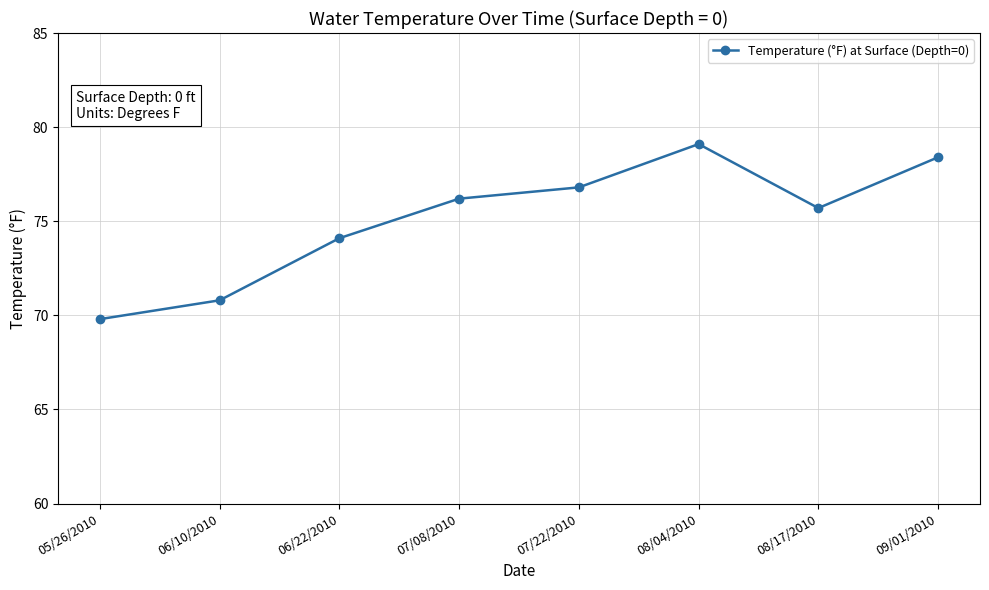

How many points are lower than both their immediate neighbors (excluding endpoints)?

1